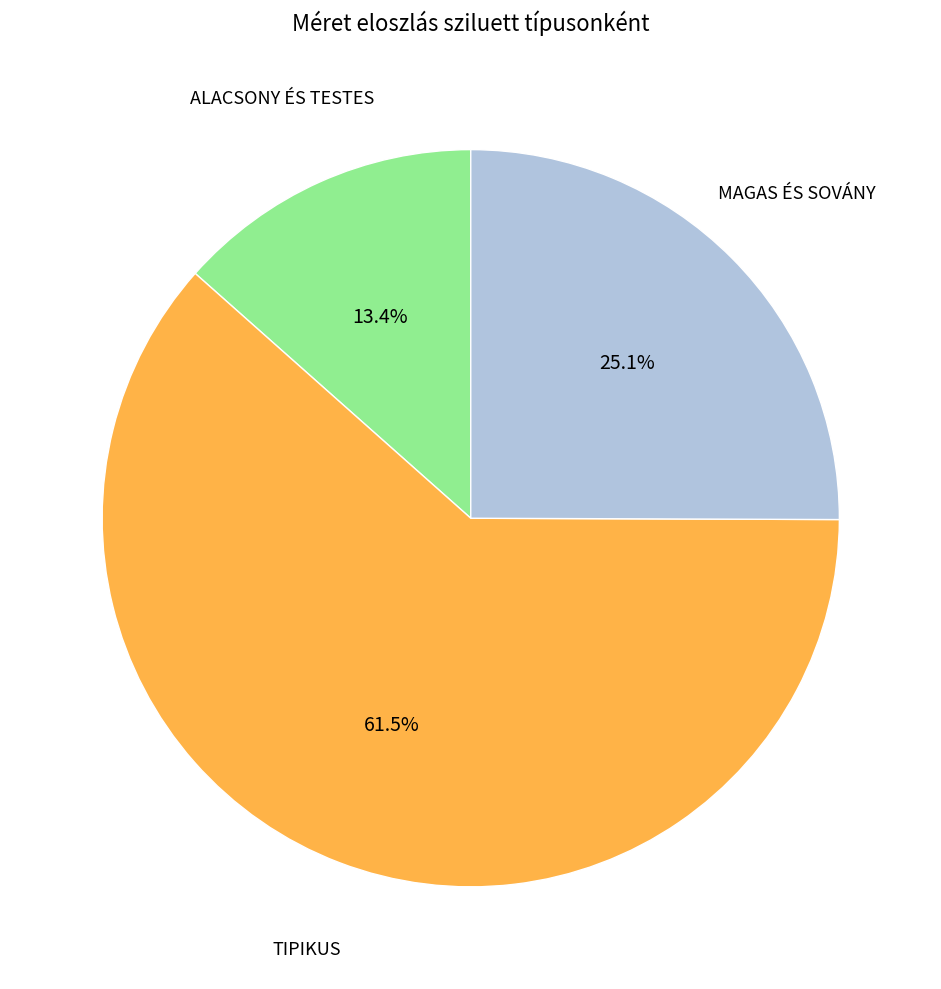

Does any single category account for the majority?

Yes